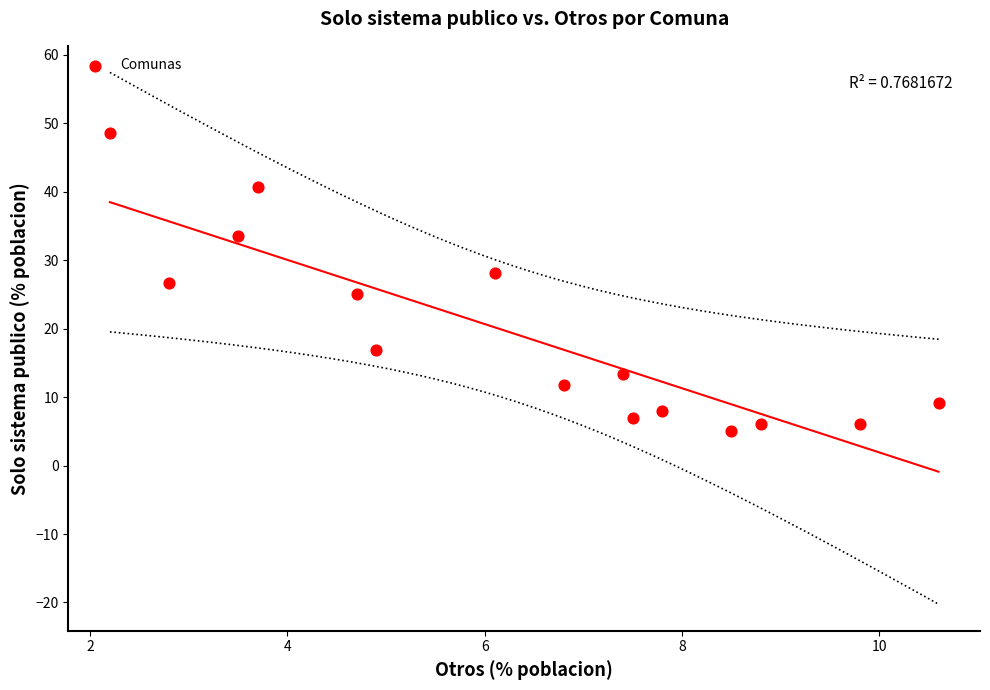

What is the range of Y values (max minus min)?

43.6